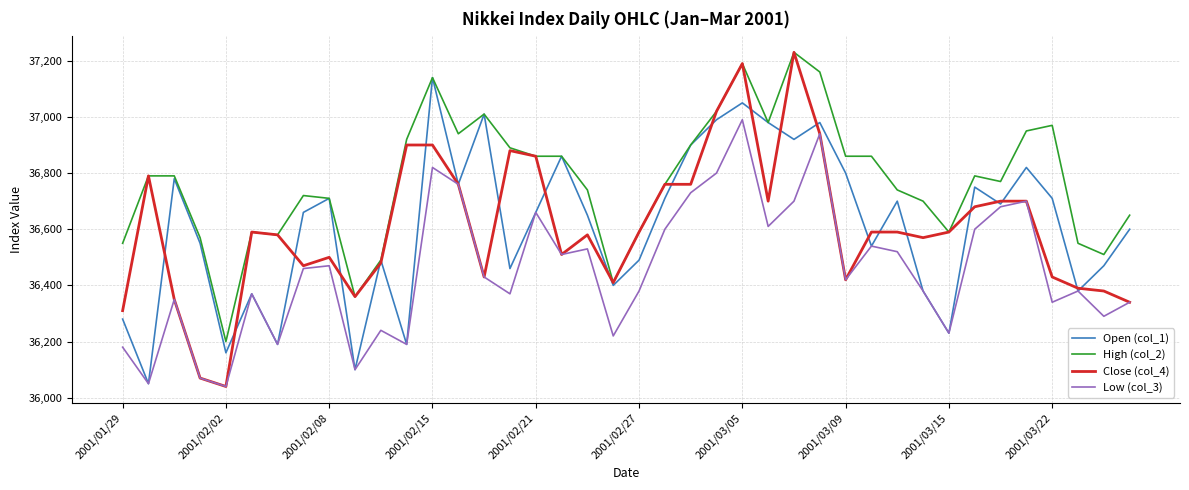

True or false: Low (col_3) and High (col_2) cross at least once.

False